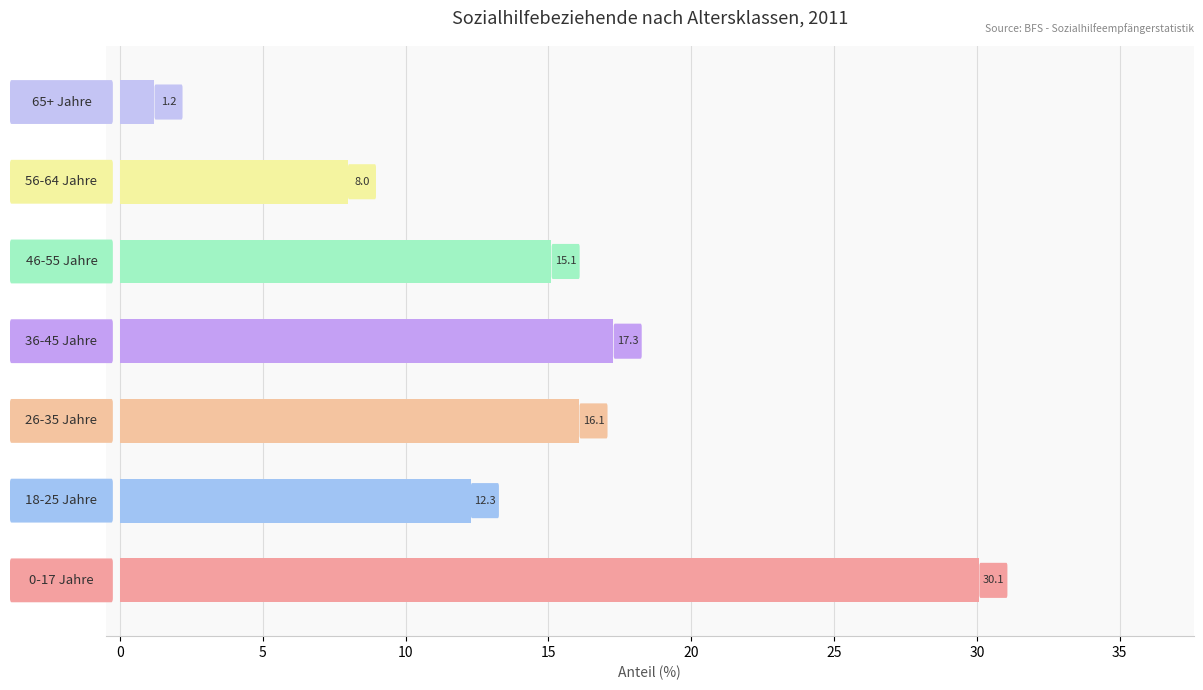

How many bars are there in total?

7